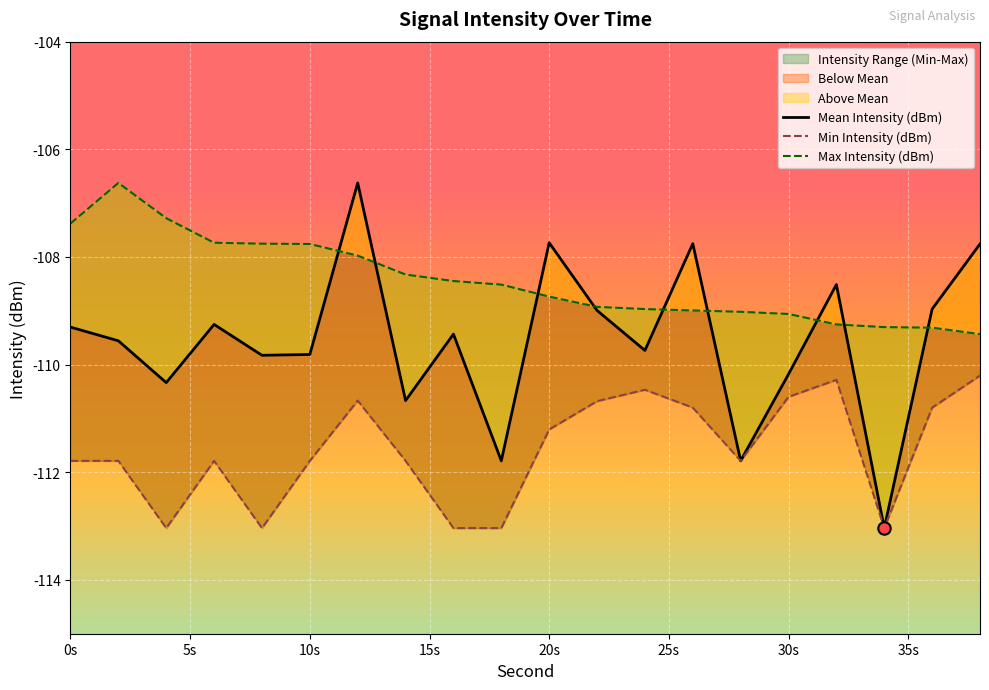

What is the total value across all series at 35s?

-330.8